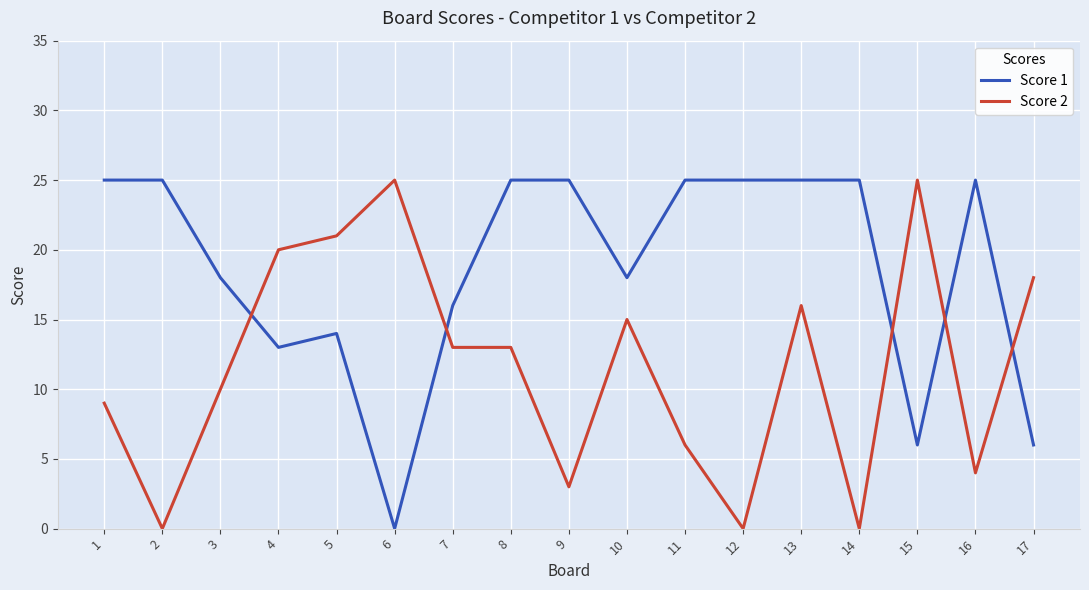

Which series changed the most between 5 and 17?

Score 1